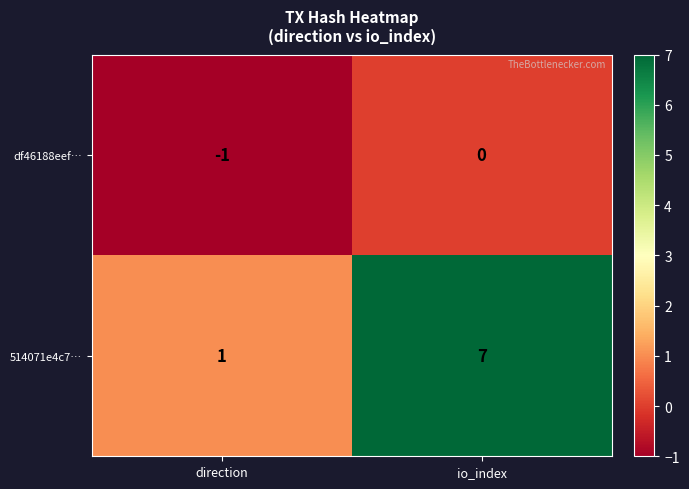

True or false: df46188eef… has a value of -1 at direction.

True